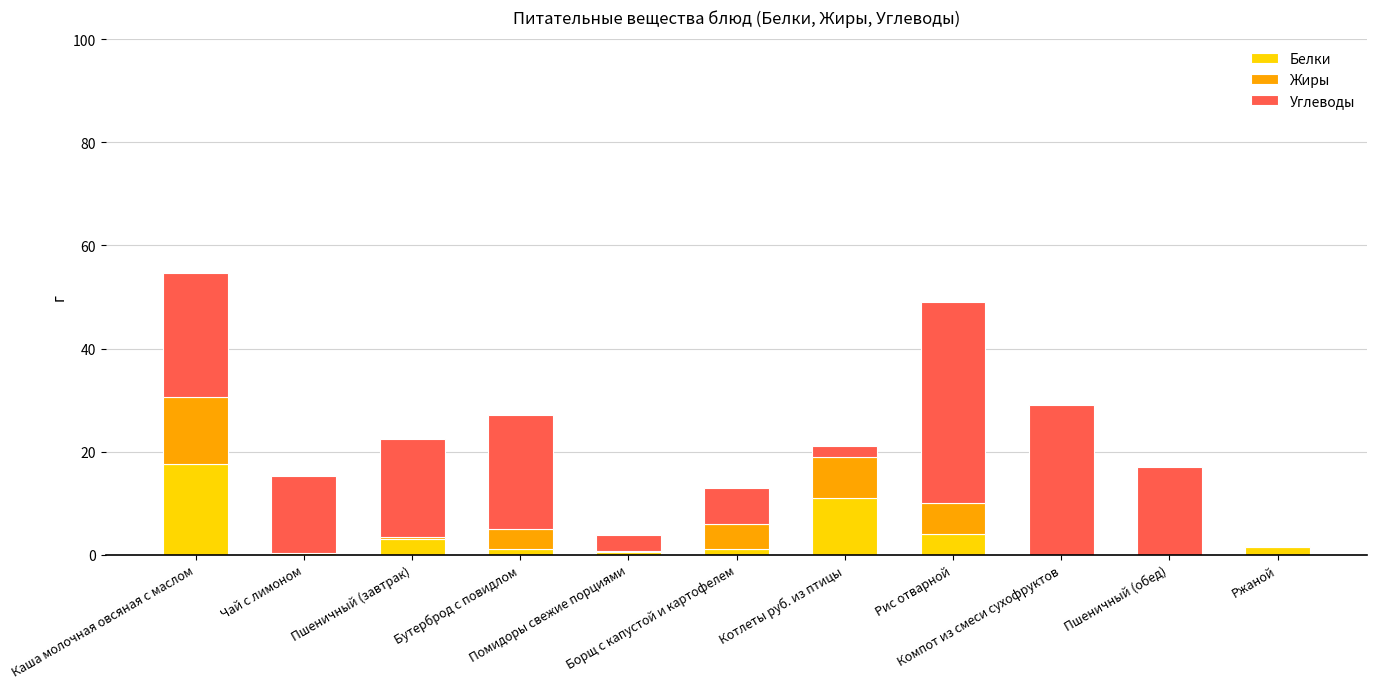

At which category is the sum across all series the highest?

Каша молочная овсяная с маслом